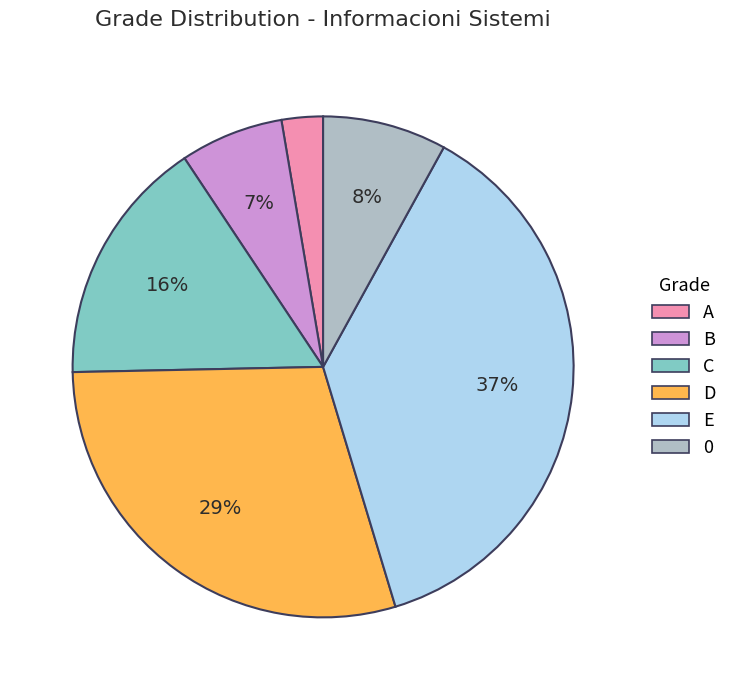

What percentage is the C slice, to the nearest percent?

16%